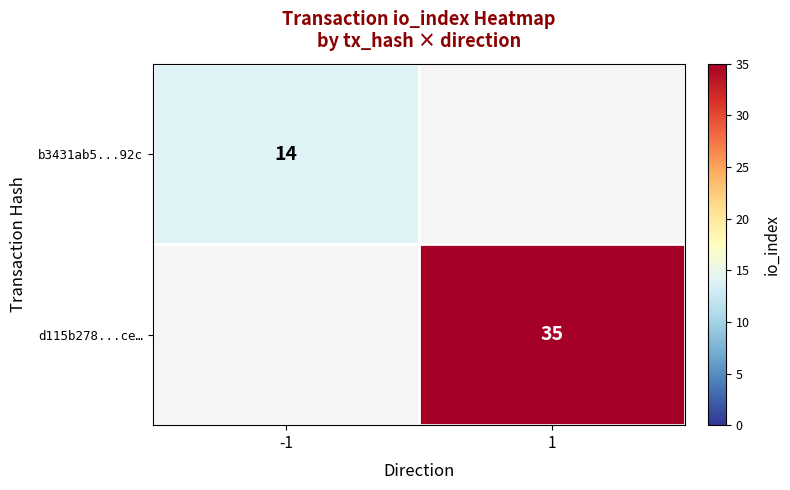

The d115b278...ce… series shows 35 at 1. True or false?

True